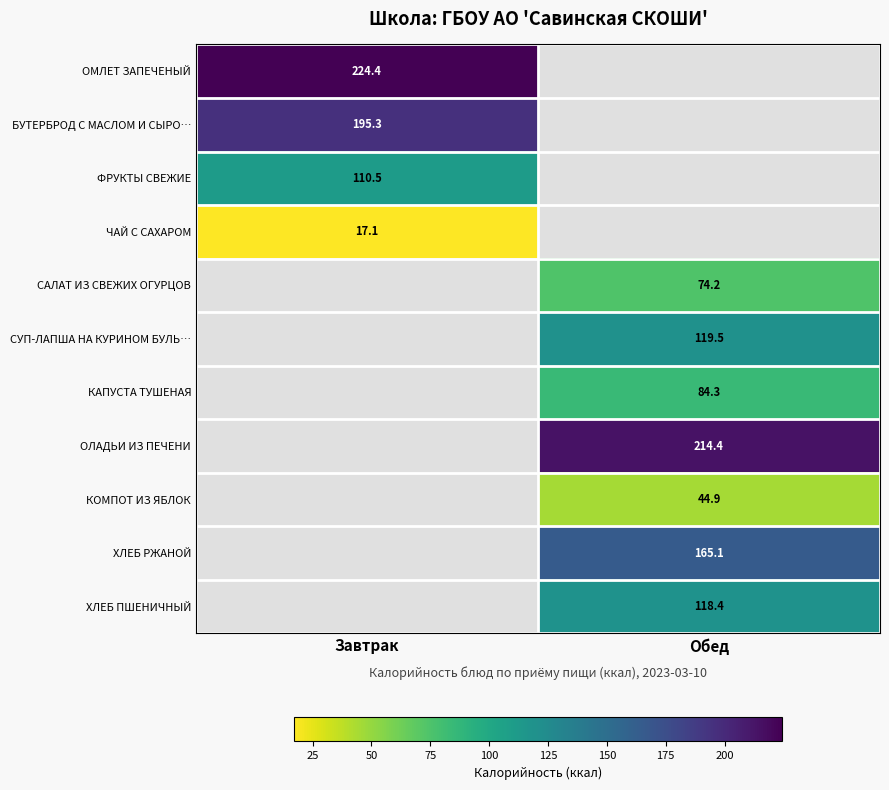

The value of ОЛАДЬИ ИЗ ПЕЧЕНИ at Обед is 214.4. True or false?

True